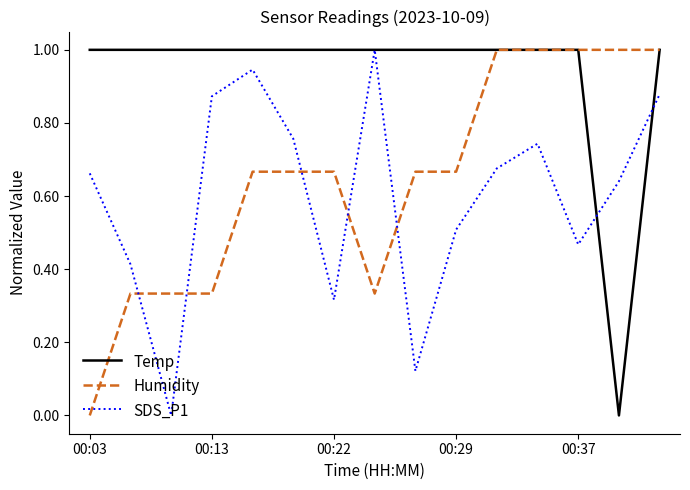

At how many categories does at least one series exceed 0?

15